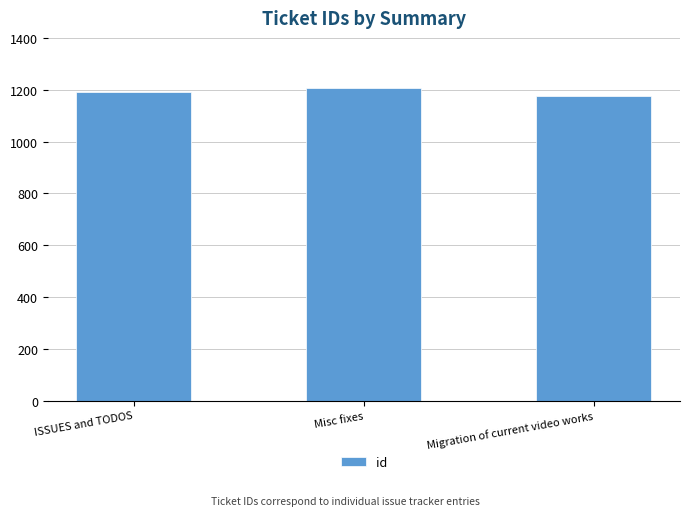

What is the difference between the maximum and minimum values?

32